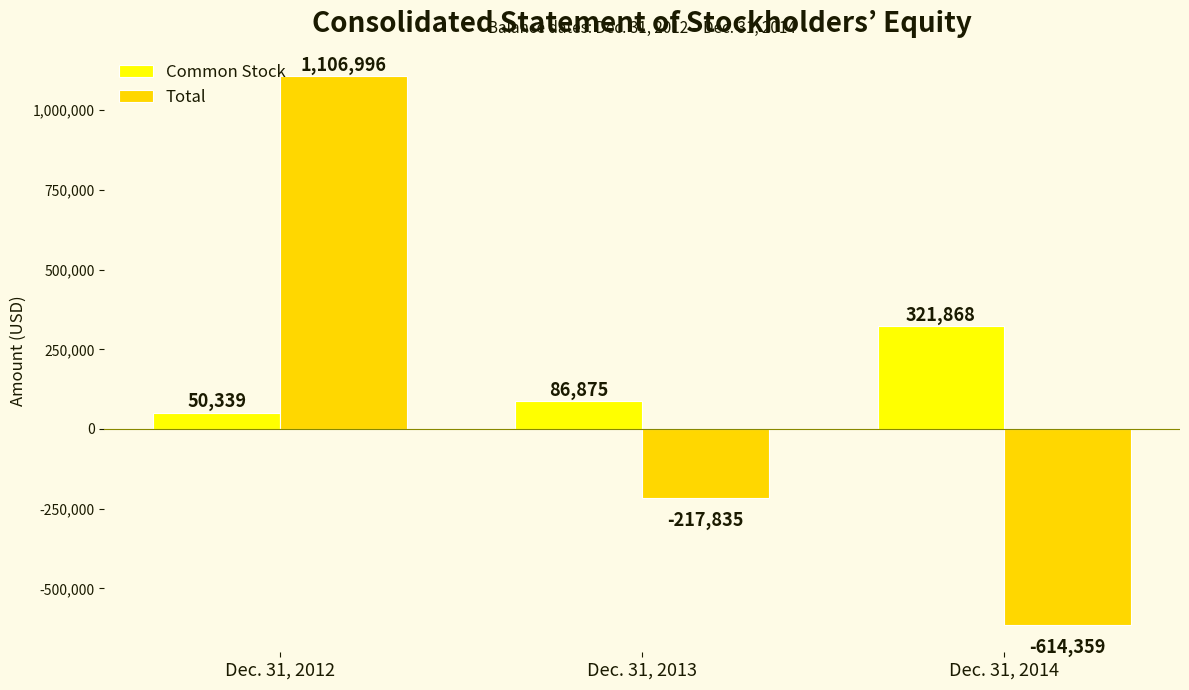

At Dec. 31, 2014, list the series in order from largest to smallest.

Common Stock, Total